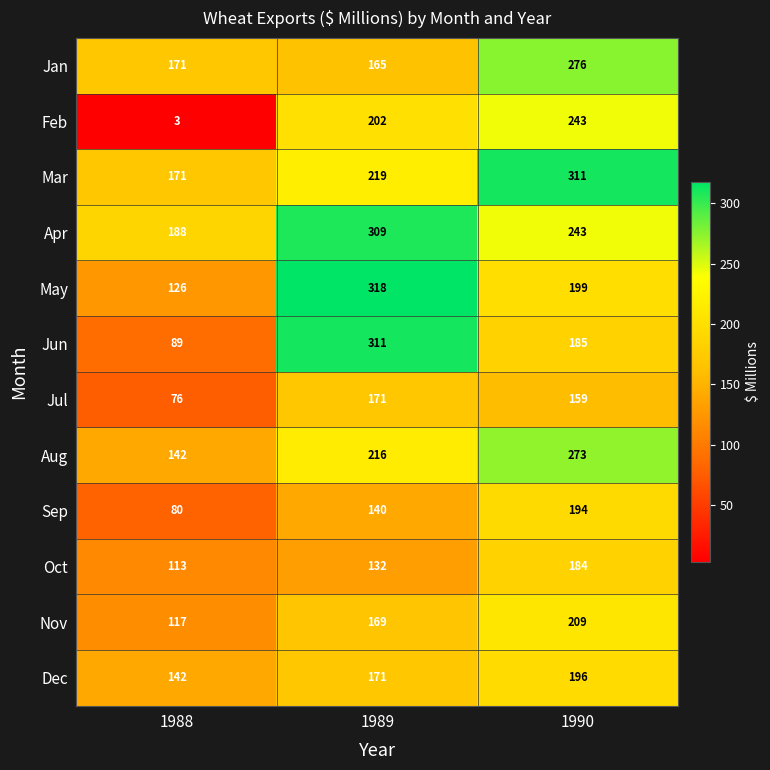

What is the spread (max minus min) of values at 1988?

185